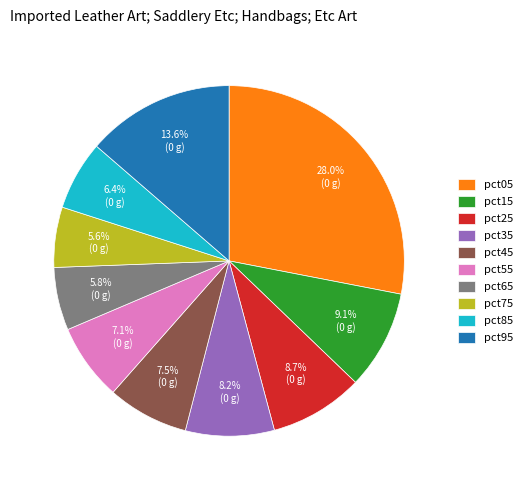

What is the largest slice in the pie chart?

pct05